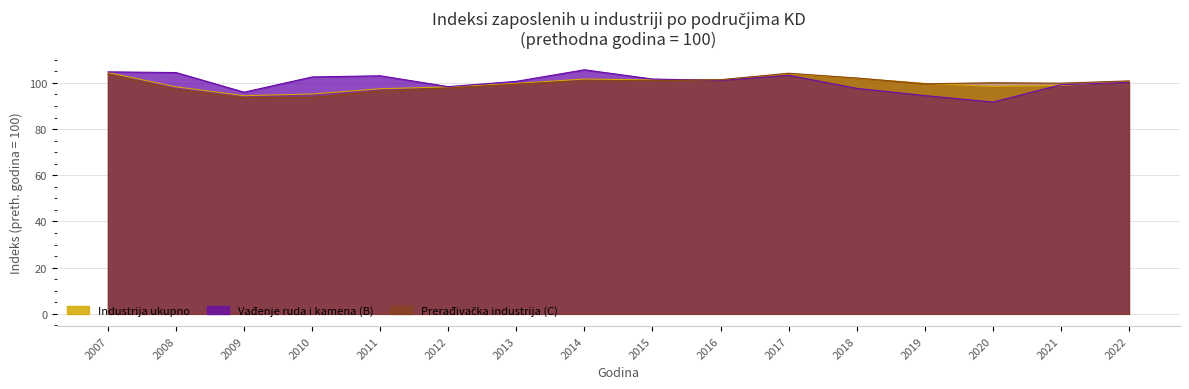

At which label is Industrija ukupno closest to 99?

2021